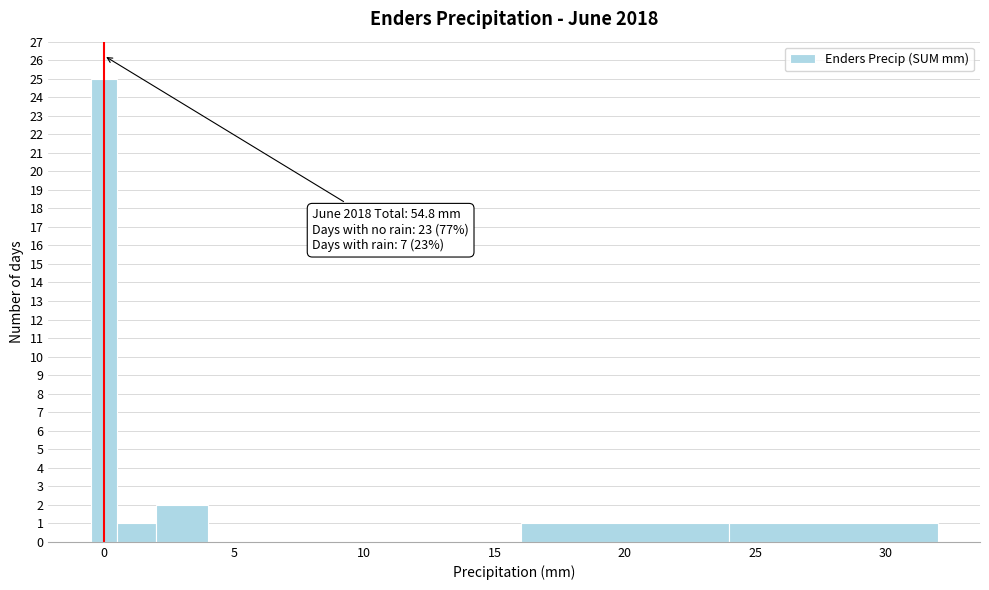

Around what value on the x-axis is the tallest bar? Give the approximate position of its centre, as read against the axis.

0.0